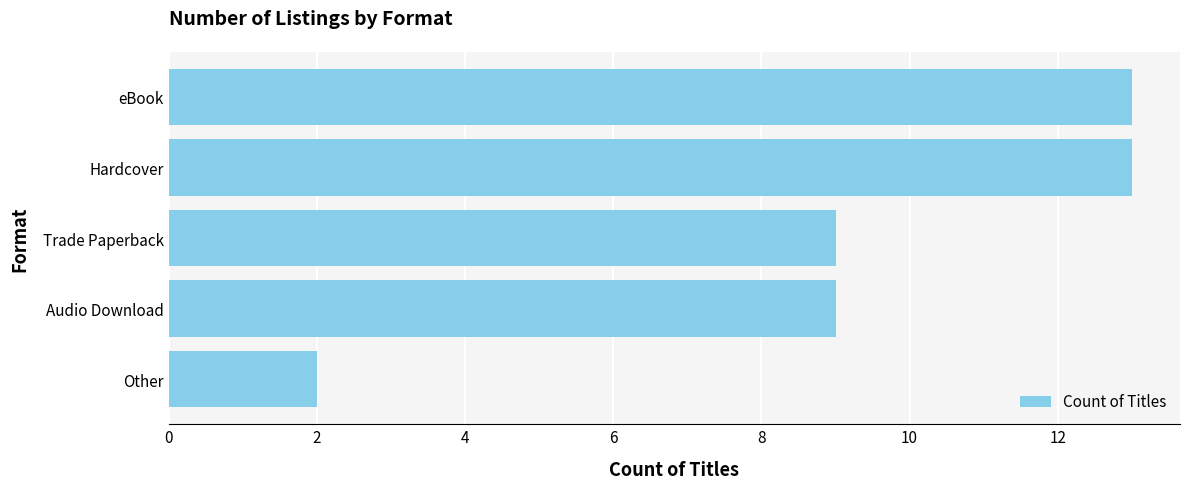

What is the difference between the maximum and second lowest values?

4